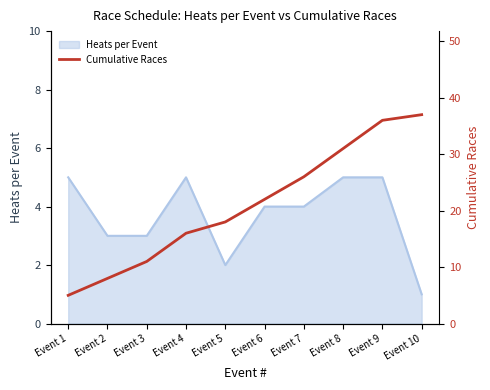

True or false: Heats per Event has a value of 2 at Event 6.

False